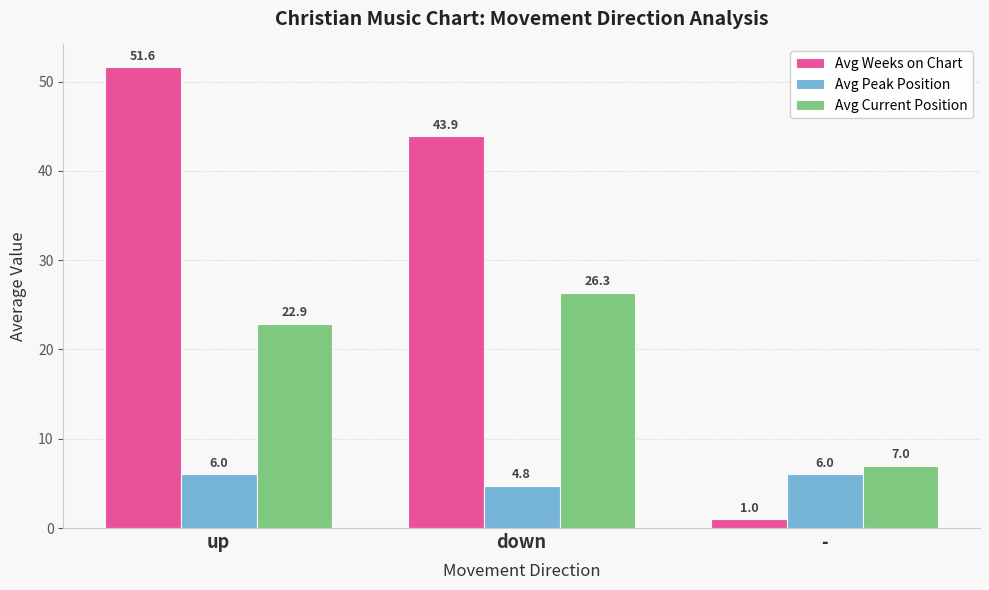

What is the minimum value shown in the chart?

1.0